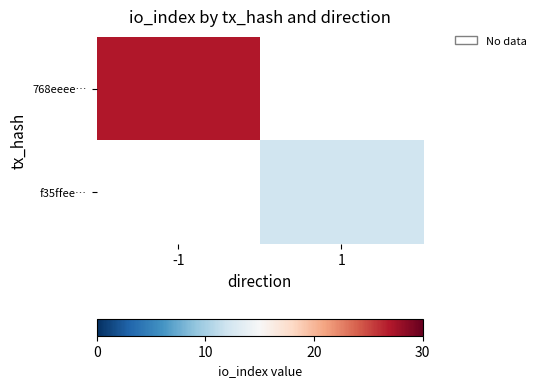

At how many categories does at least one series exceed 23?

1